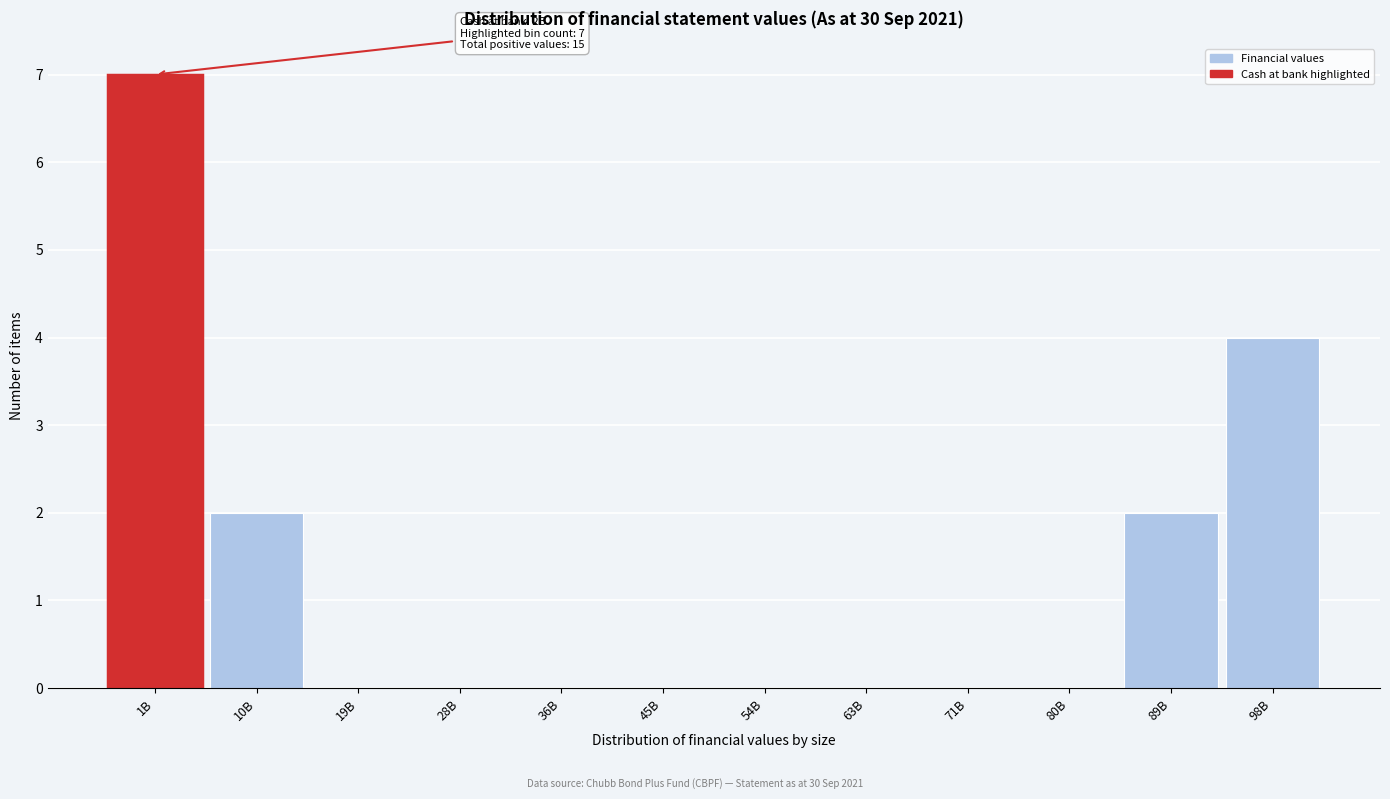

Reading right to left, what are all the values shown in this chart?

98B=4	89B=2	80B=0	71B=0	63B=0	54B=0	45B=0	36B=0	28B=0	19B=0	10B=2	1B=7